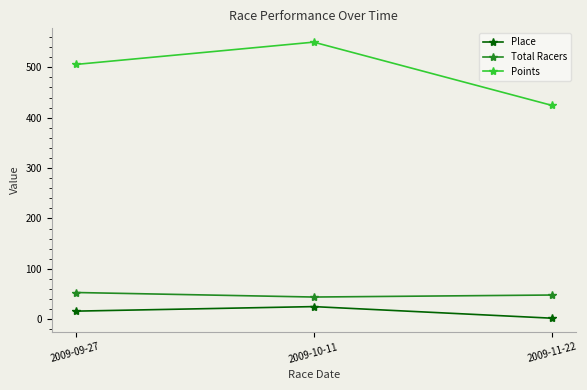

How many values in the Points series exceed 505?

2